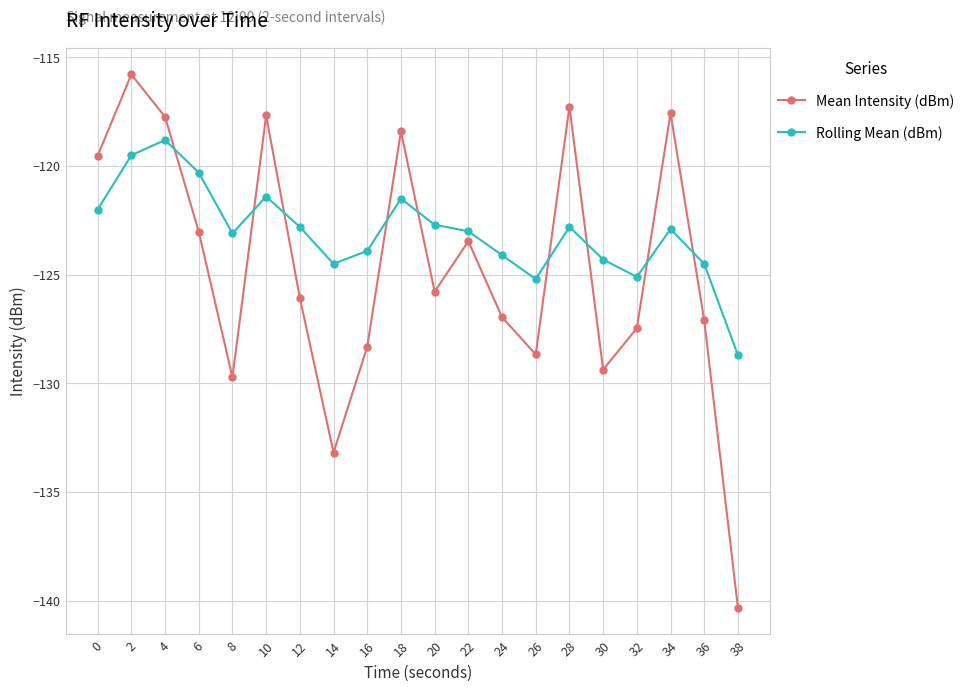

True or false: Mean Intensity (dBm) has more than 0 points higher than both neighbors.

True